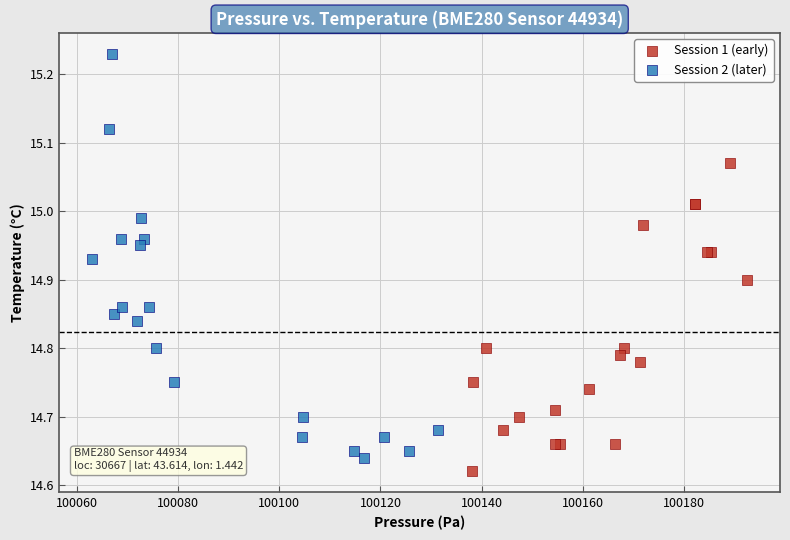

Which series contains the highest Y value?

Session 2 (later)